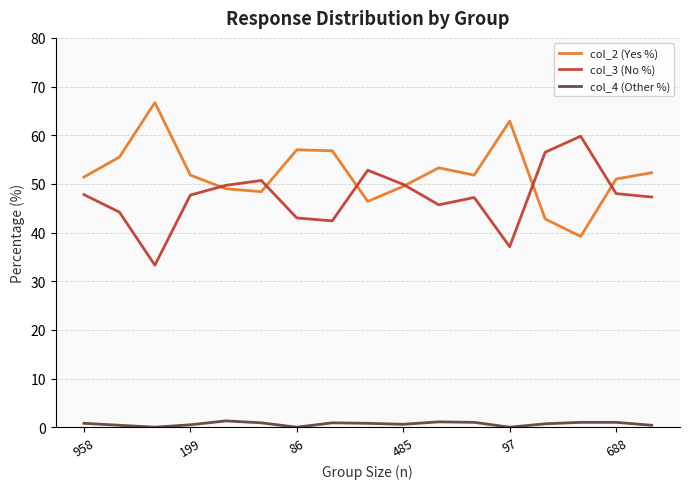

Is this an area chart (filled region under the line)?

No